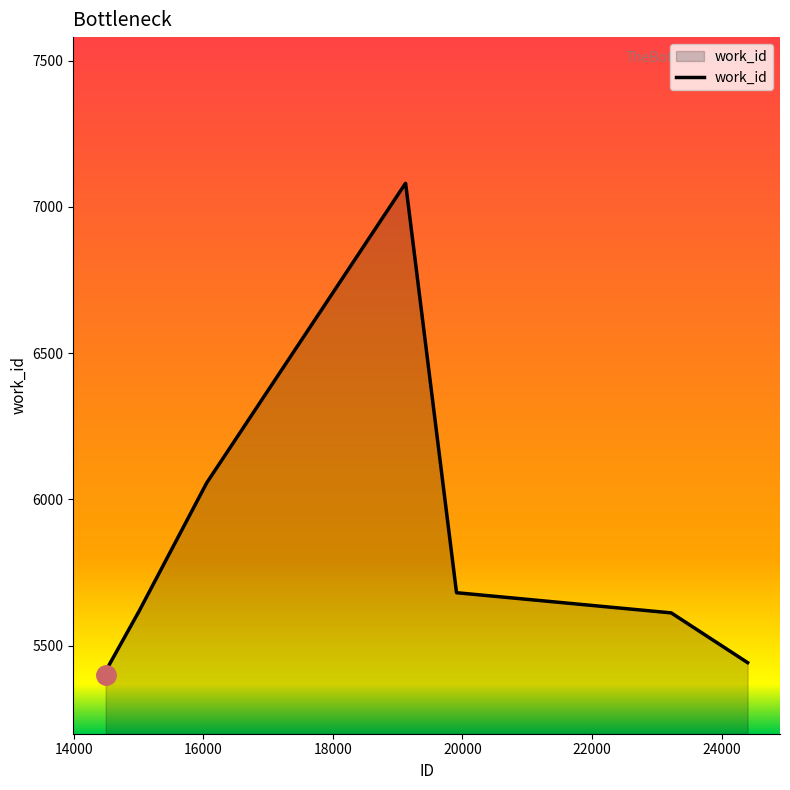

What is the greatest value displayed?

7080